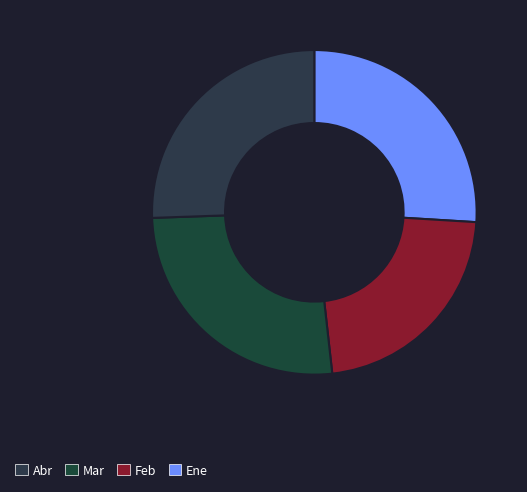

How many slices are in this pie chart?

4